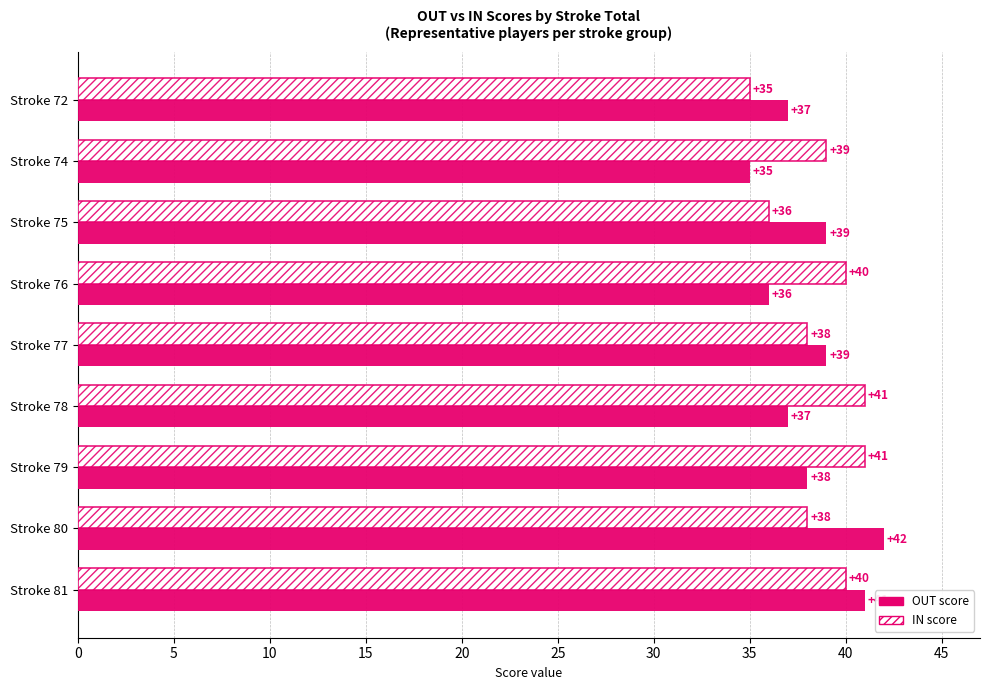

At Stroke 80, list the series in order from smallest to largest.

IN score, OUT score